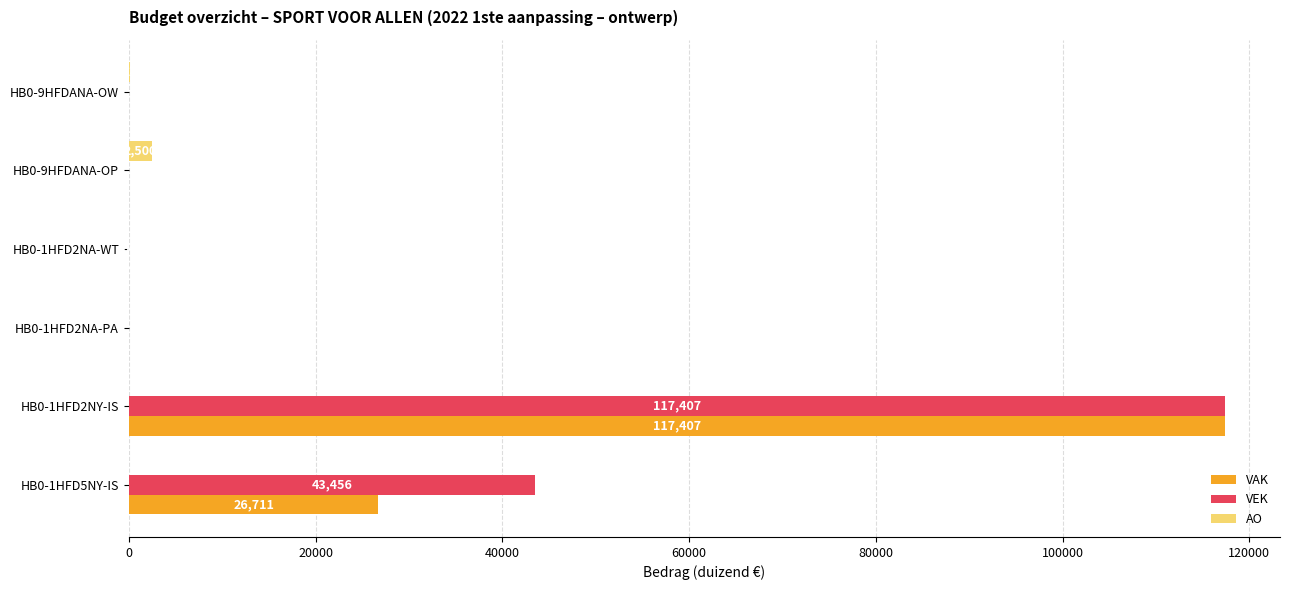

How many values in the AO series exceed 0?

2